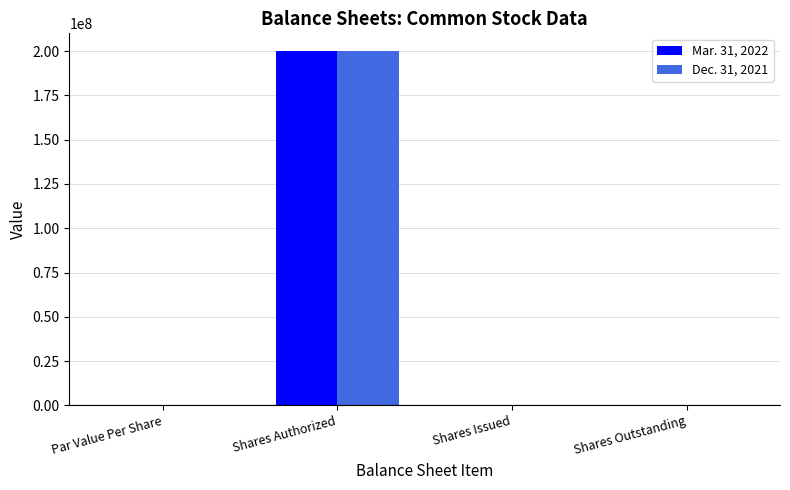

The Dec. 31, 2021 series shows 275715861.9 at Shares Authorized. True or false?

False